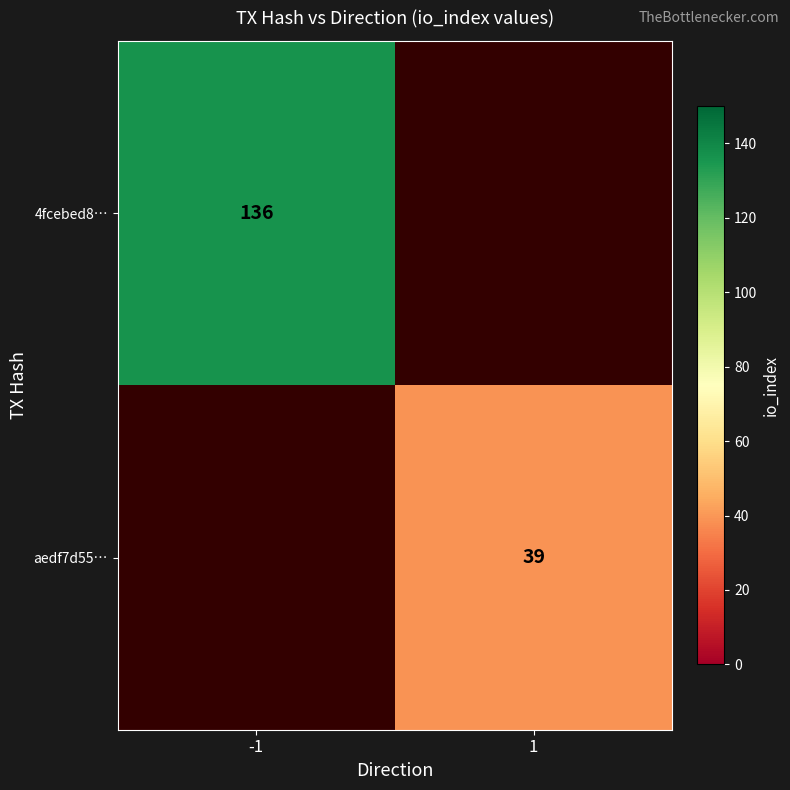

Which label corresponds to the smallest value in the chart?

1